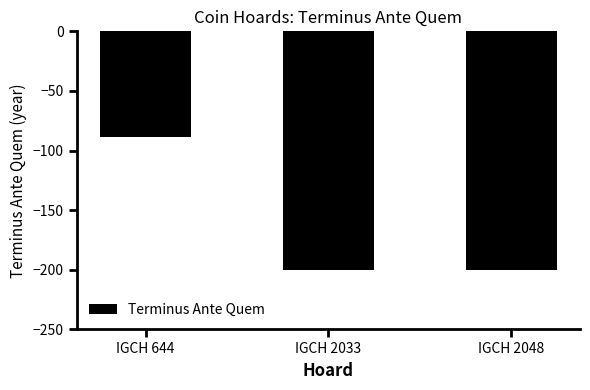

What is the difference between the maximum and minimum values?

111